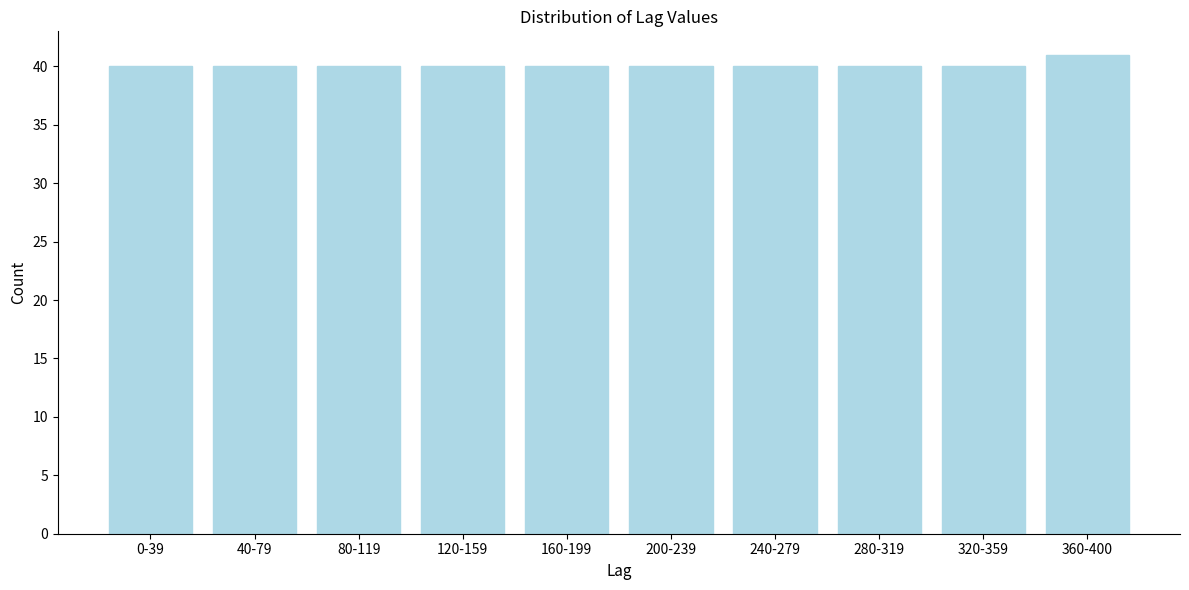

Reading left to right, what are all the values shown in this chart?

40	40	40	40	40	40	40	40	40	41